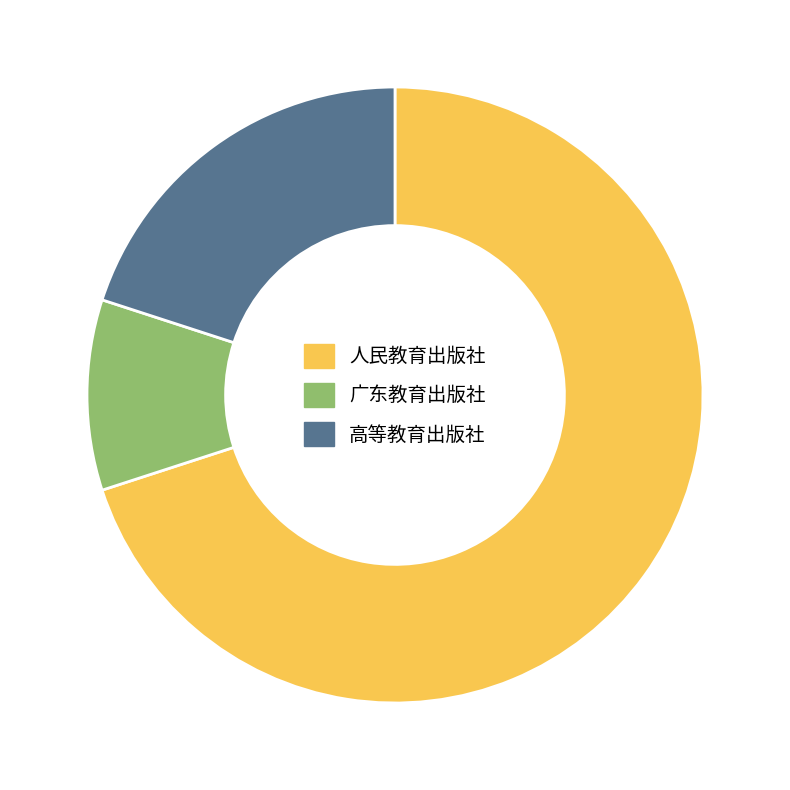

Approximately how many times larger is the value at 人民教育出版社 compared to 广东教育出版社?

7.0